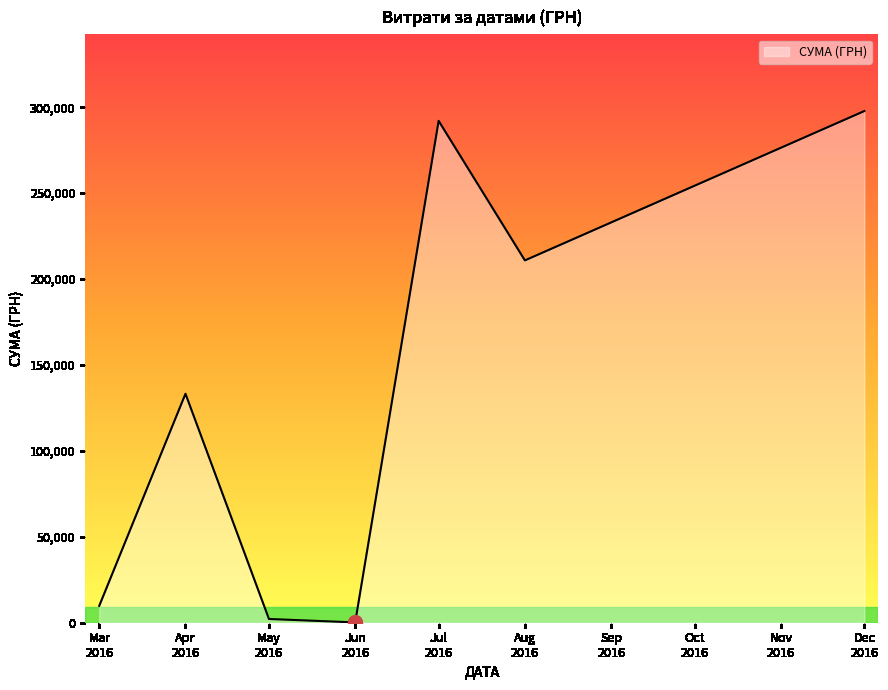

Which category has the highest value across all series?

Dec
2016